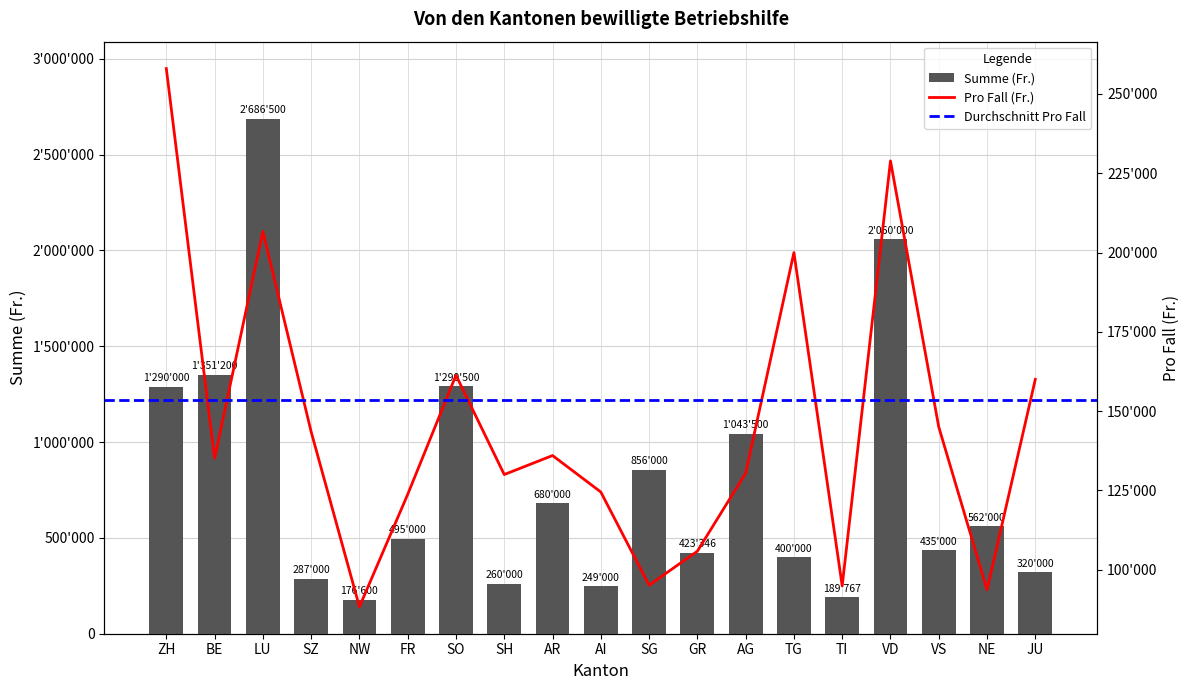

Rank the series at VS from highest to lowest value.

Summe (Fr.), Pro Fall (Fr.)